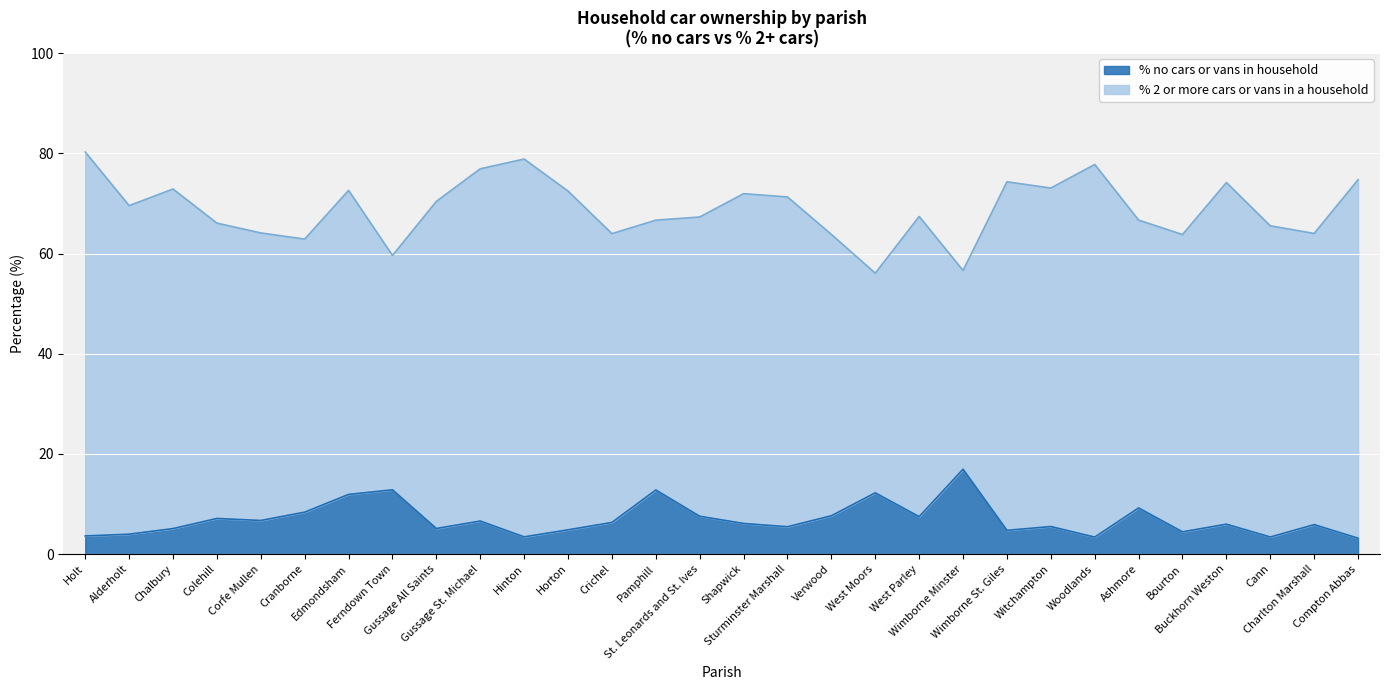

At which label does the data first exceed 6?

Colehill